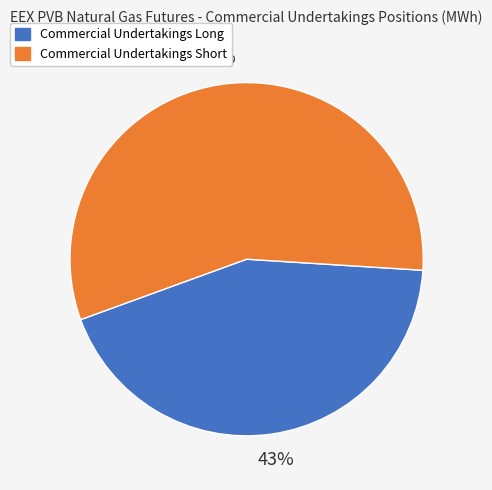

How many segments does this pie chart have?

2